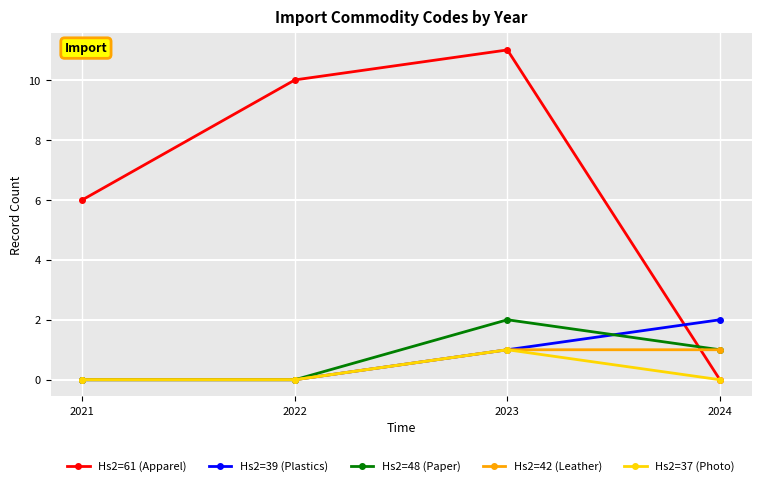

True or false: Hs2=42 (Leather) has more than 1 points higher than both neighbors.

False